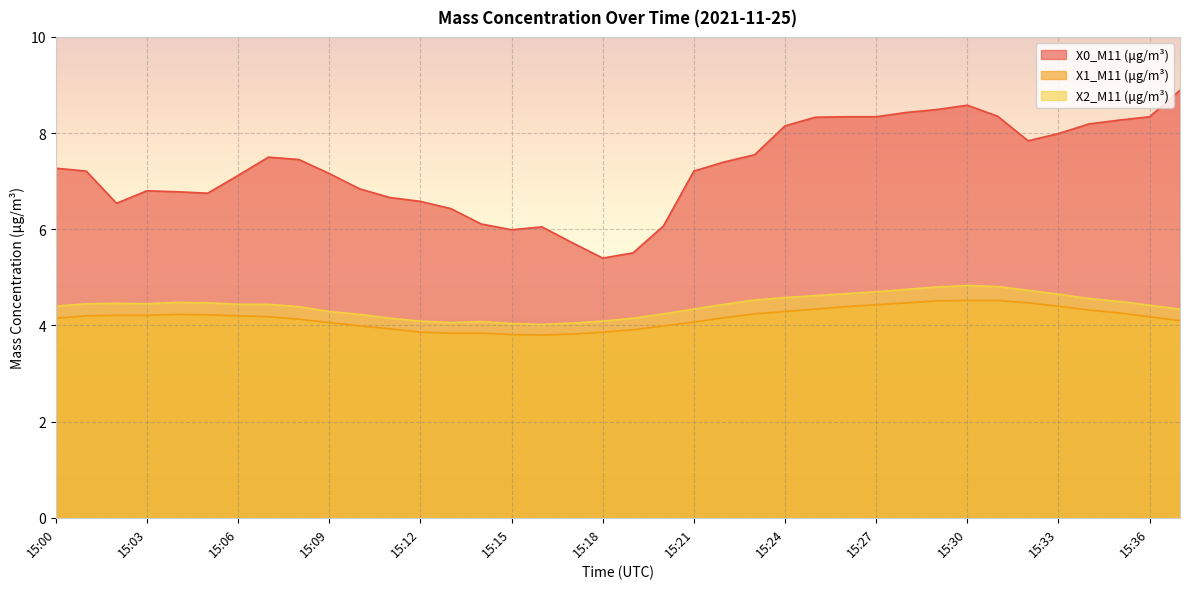

The X1_M11 (μg/m³) series shows 4.1 at 15:09. True or false?

True